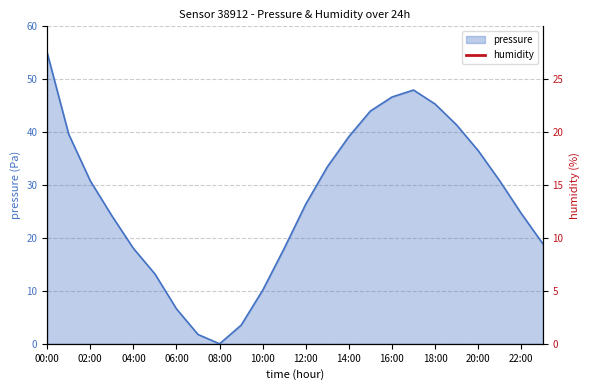

At which label does pressure reach its peak?

00:00